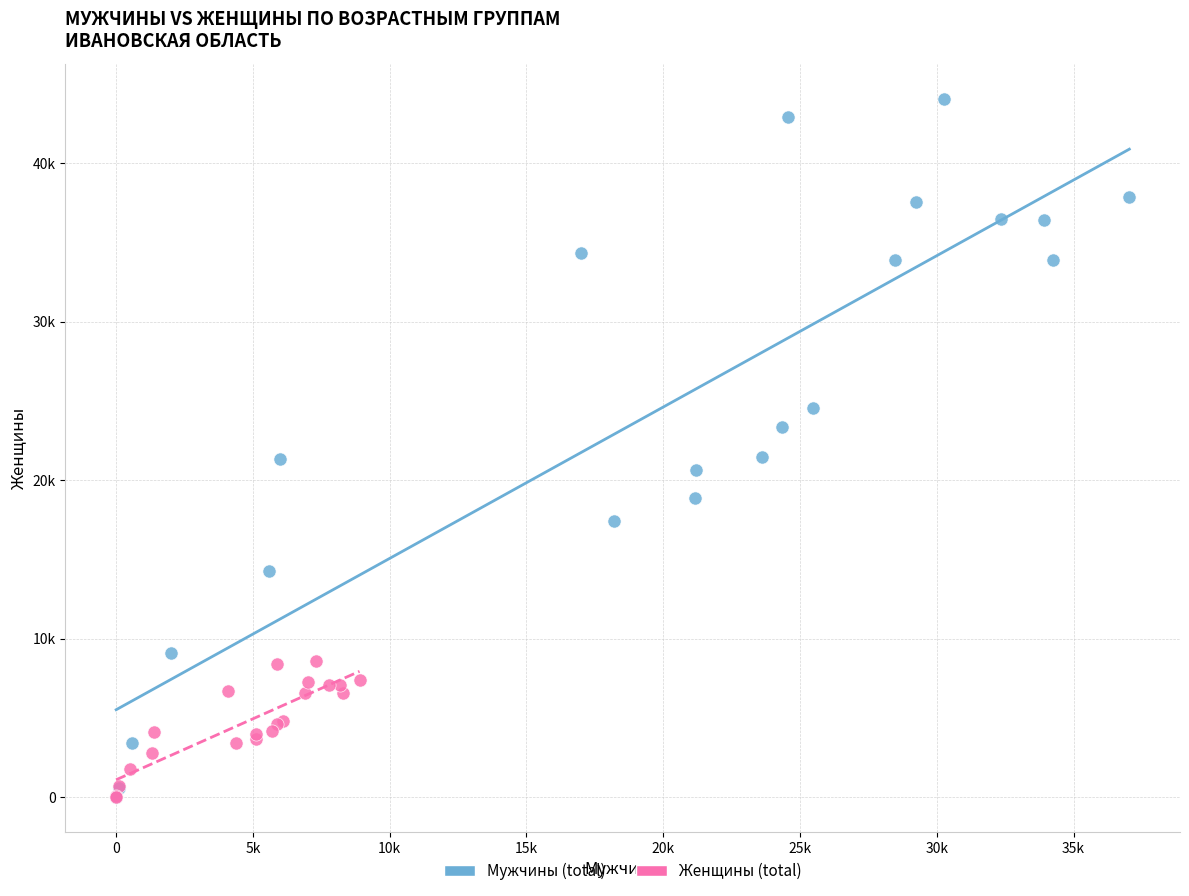

What are all the series names shown in the legend?

Мужчины (total), Женщины (total)